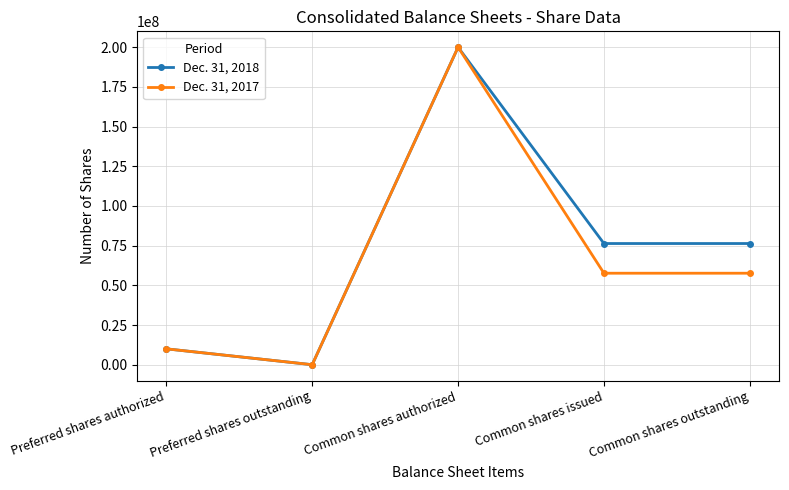

What is the sum of the Dec. 31, 2018 values at Preferred shares authorized and Common shares issued?

86336000